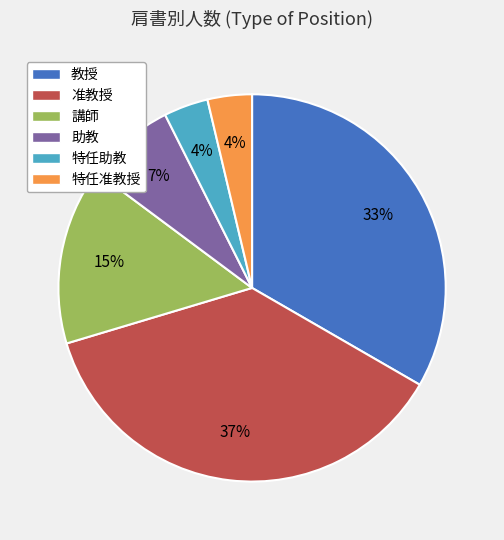

Is there any slice that represents more than half of the pie?

No